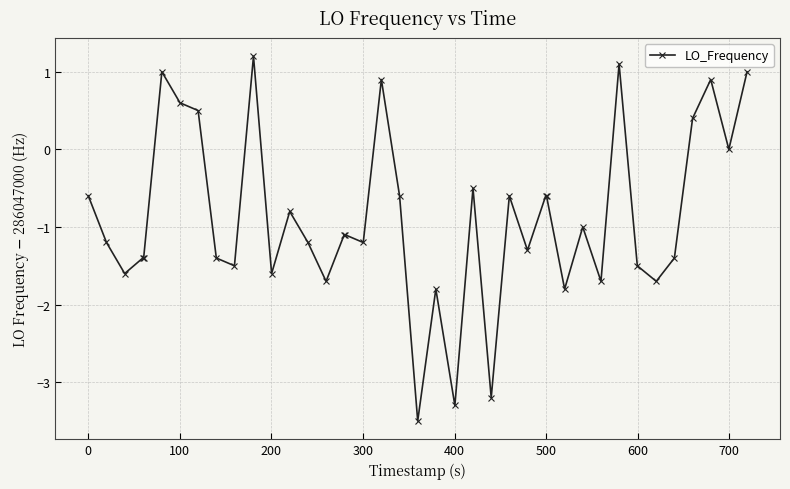

What is the difference between the maximum and minimum values?

4.7